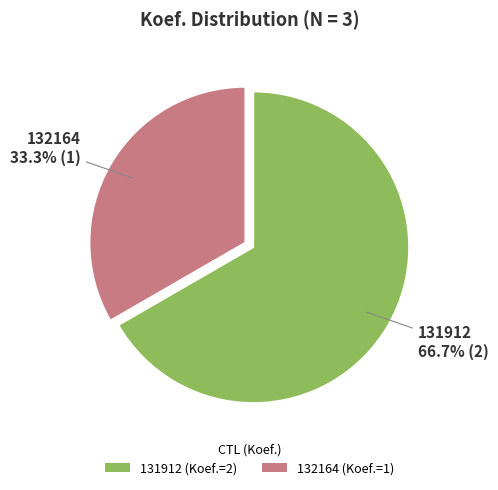

What is the ratio of the value at 132164 to the value at 131912?

0.5